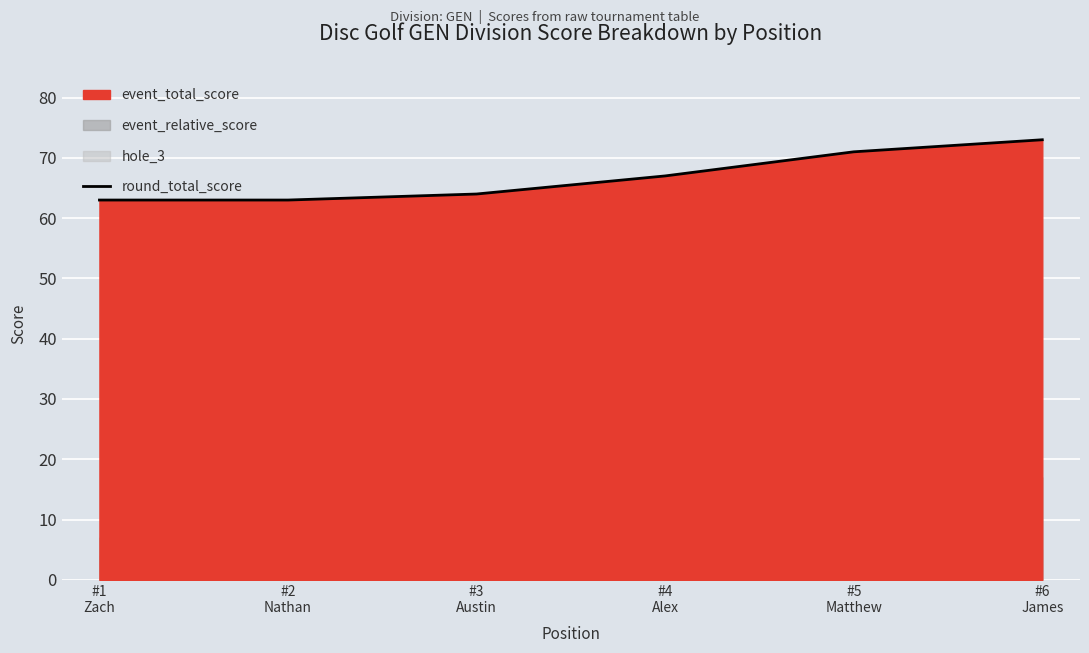

What is the change in value from #3
Austin to #4
Alex?

+3